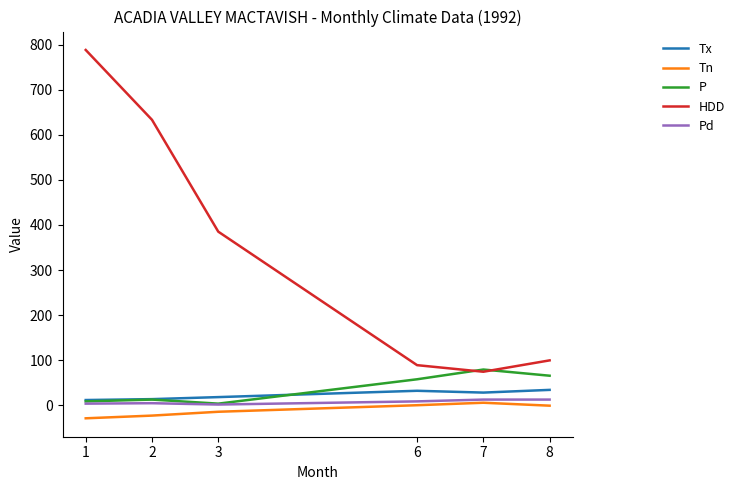

Where is the first local minimum for P?

3